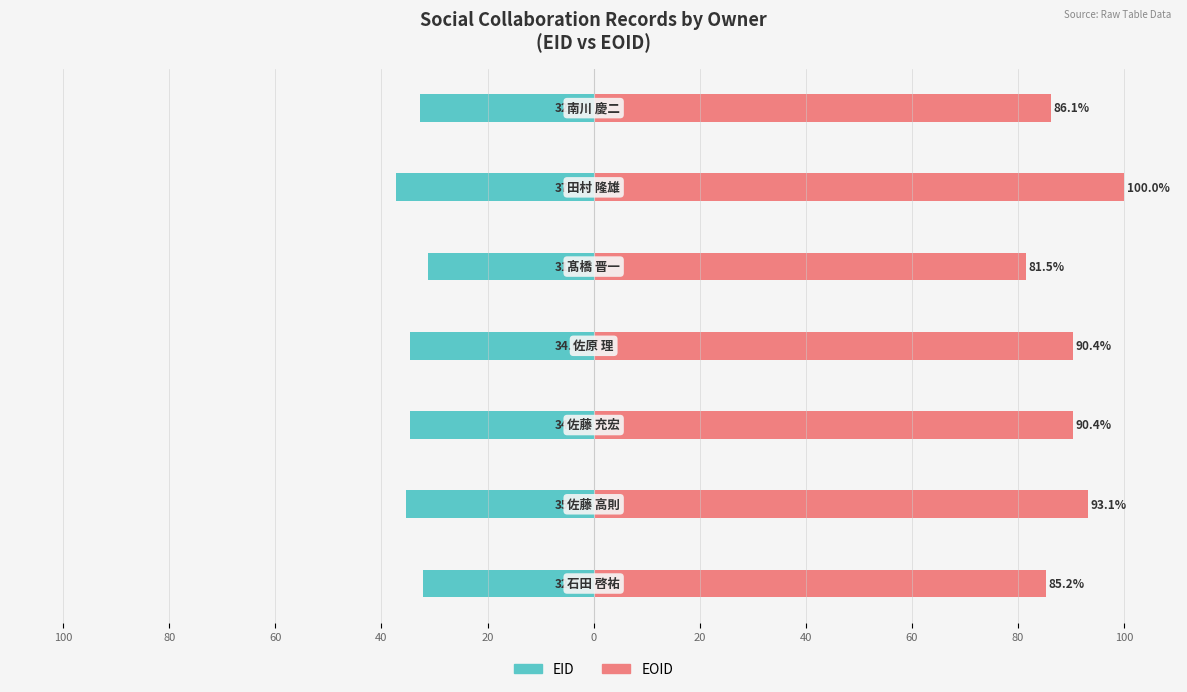

Does the chart contain stacked bars?

No